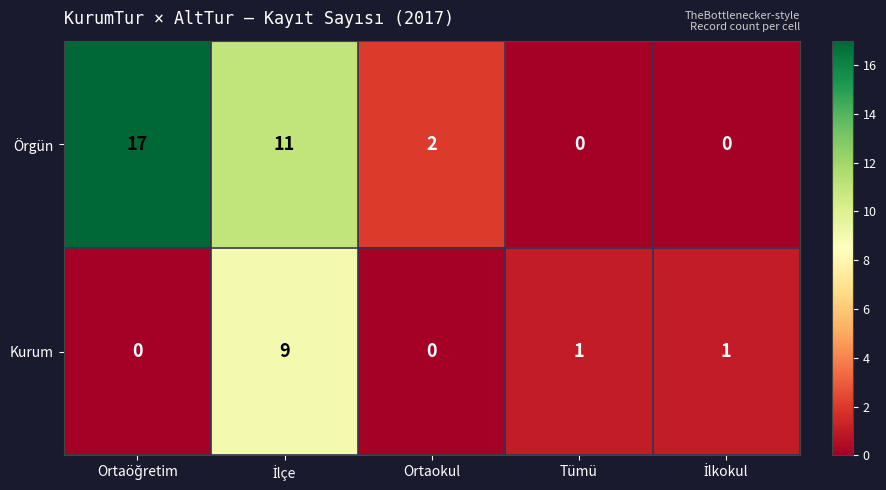

How many series are shown in this chart?

2